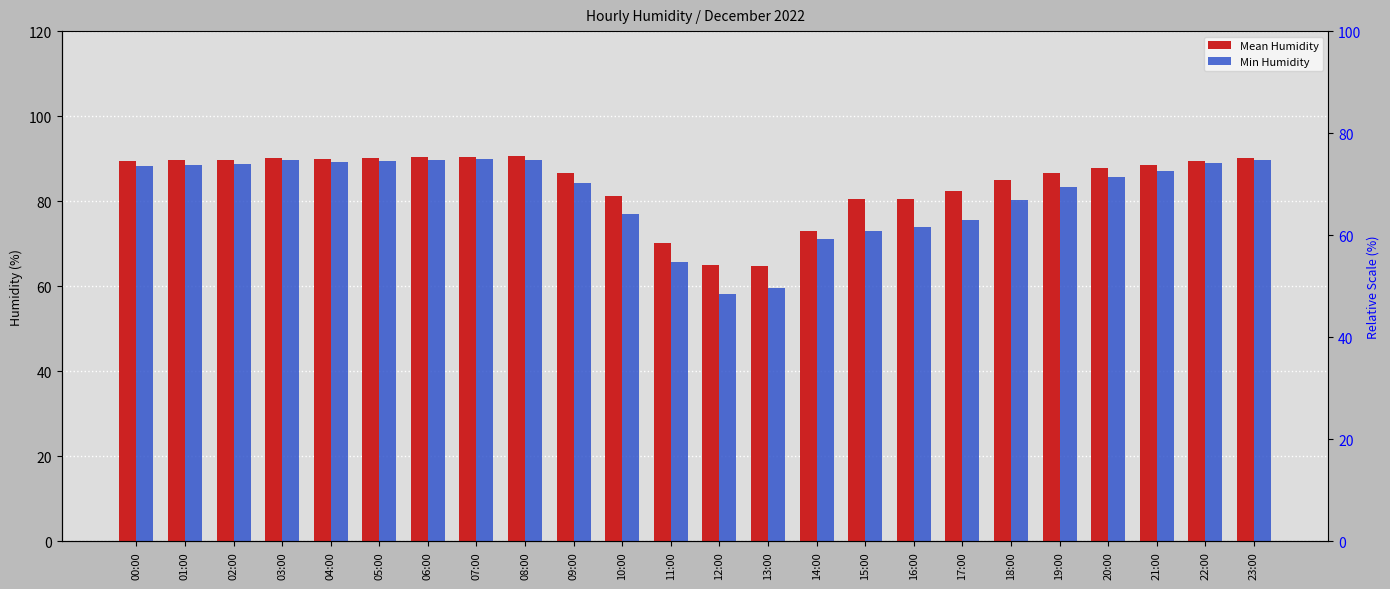

List the series in order of their peak value, highest first.

Mean Humidity, Min Humidity